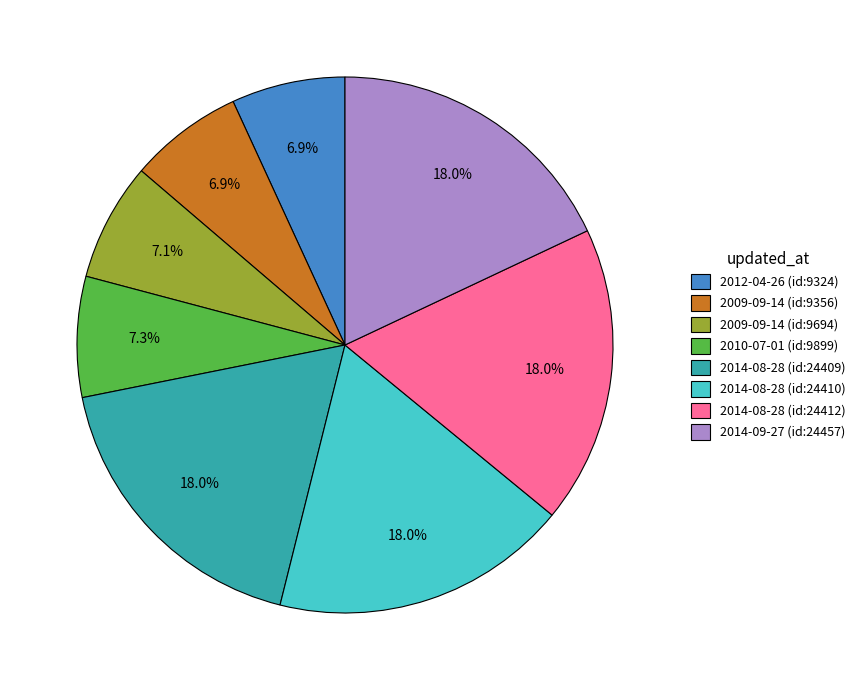

Is there a majority slice in this chart?

No